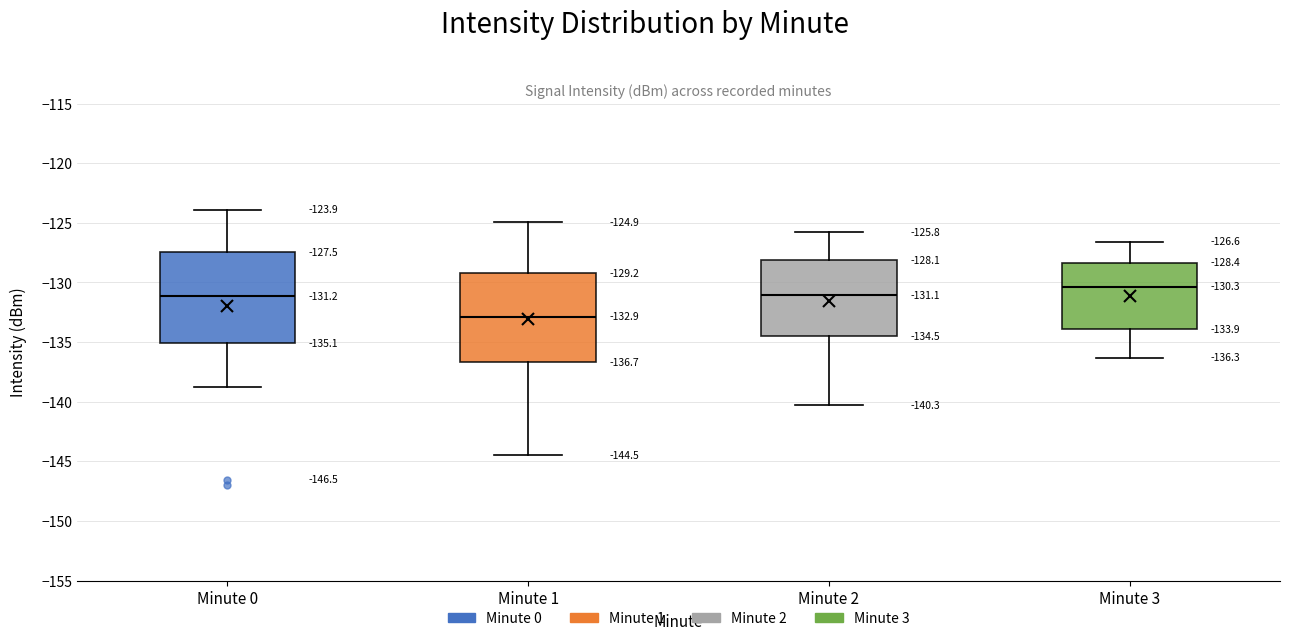

Which box has the lowest median line?

Minute 1